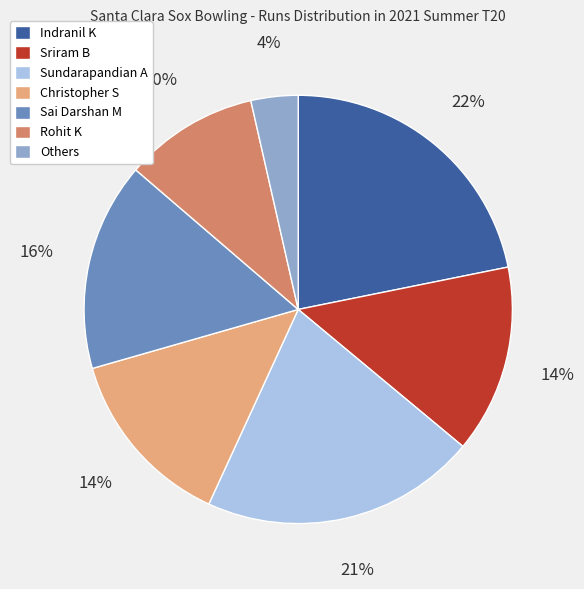

Is there a majority slice in this chart?

No